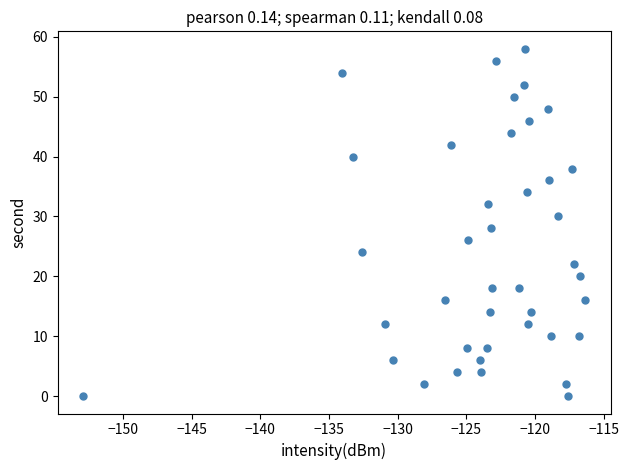

What is the range of Y values (max minus min)?

58